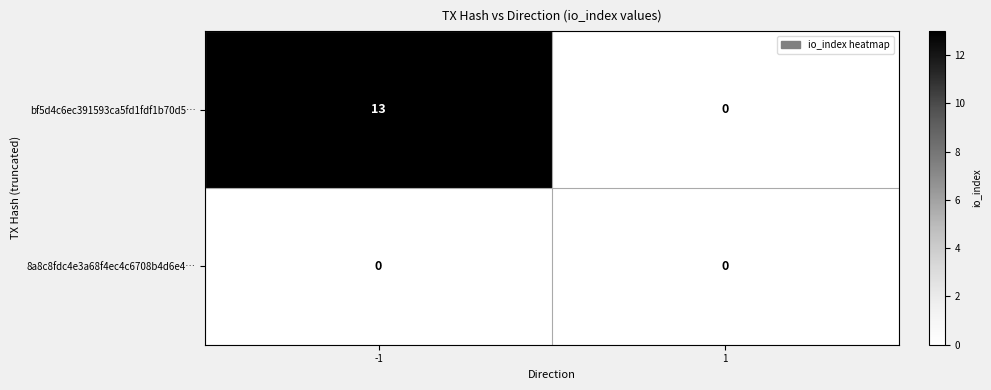

True or false: 8a8c8fdc4e3a68f4ec4c6708b4d6e4… has a value of 0 at -1.

True